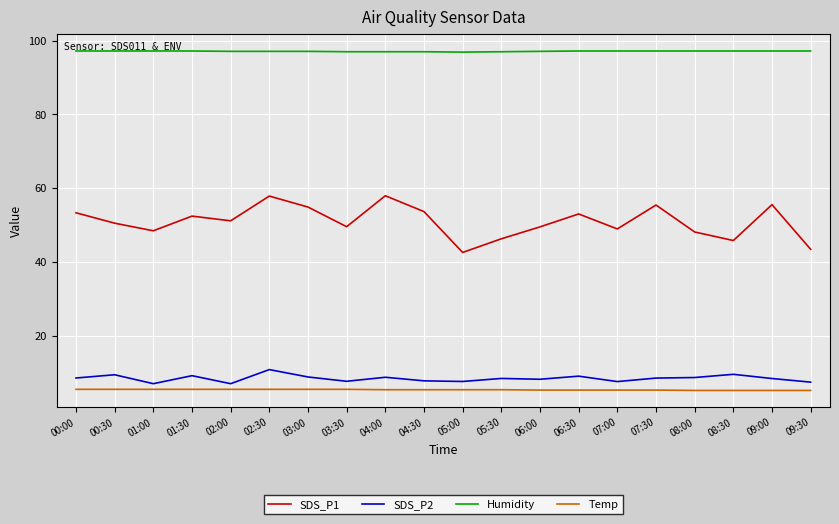

True or false: SDS_P2 has more than 1 points higher than both neighbors.

True